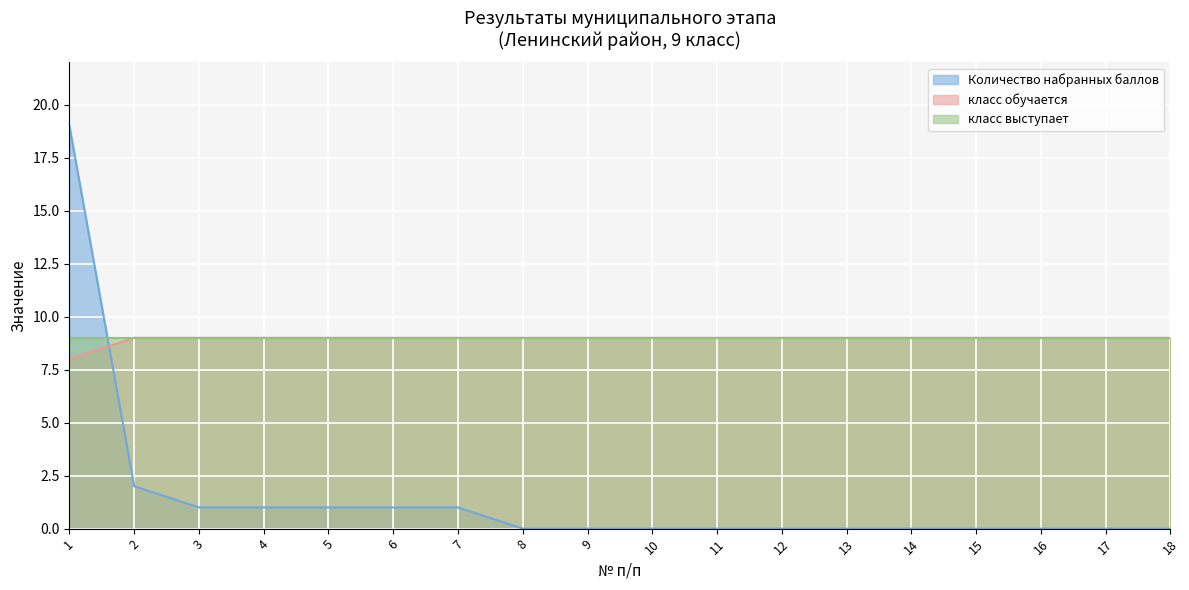

Between which two adjacent categories do Количество набранных баллов and класс обучается first intersect?

1 and 2